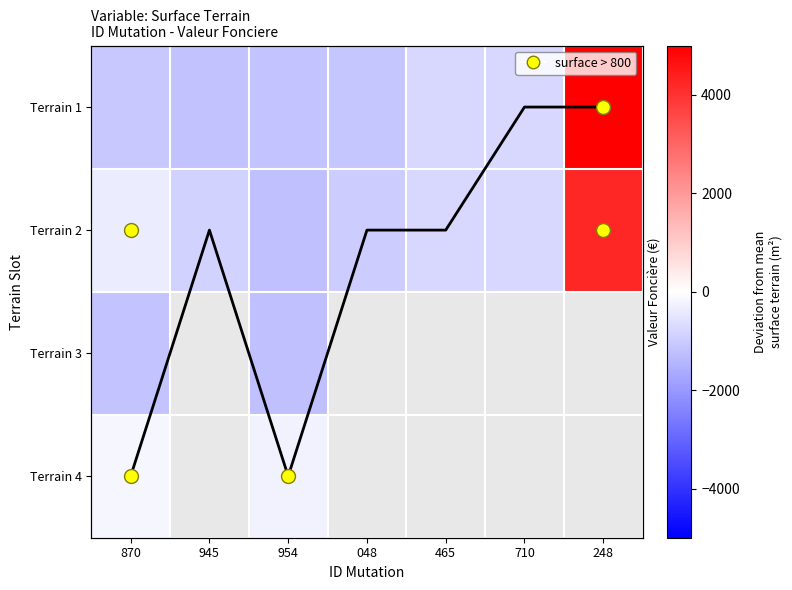

What is the greatest value displayed?

9766.8